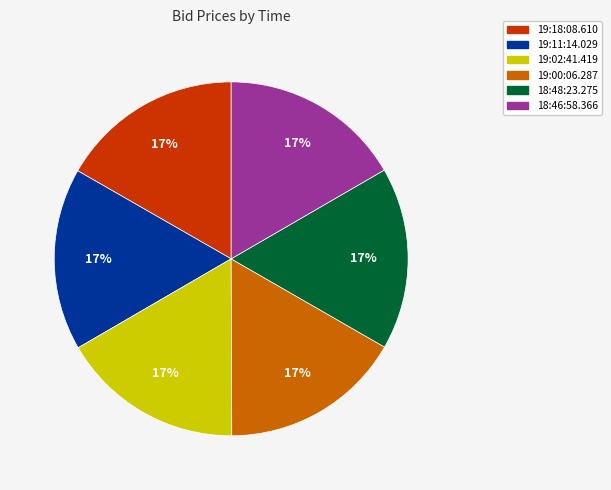

To the nearest percent, what is the combined percentage of 19:00:06.287 and 19:02:41.419?

33%